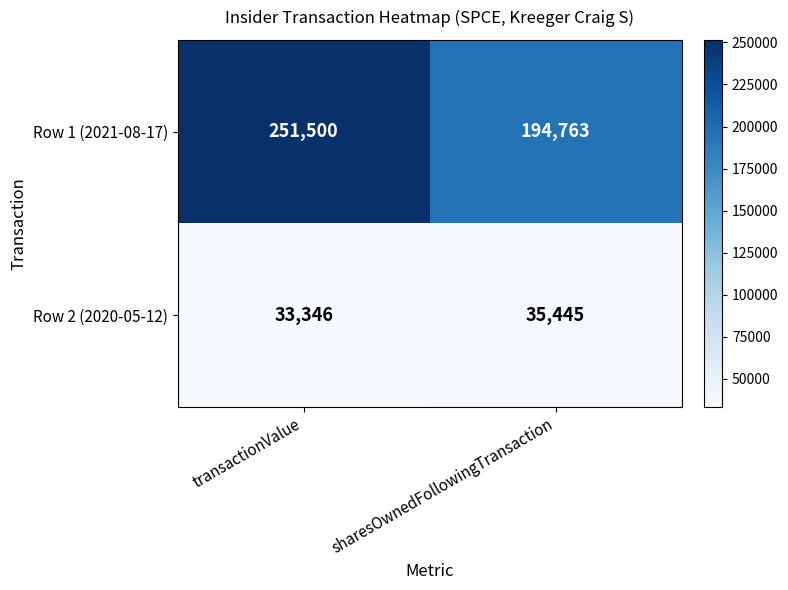

Is it true that Row 1 (2021-08-17) equals 194763 at sharesOwnedFollowingTransaction?

True